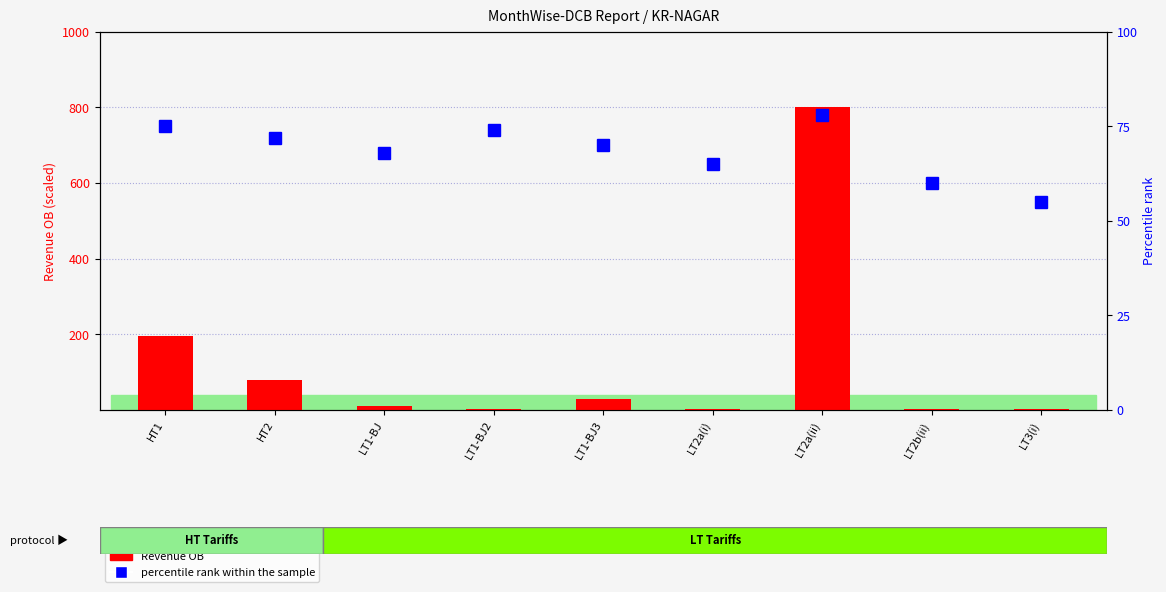

How many groups of bars are there?

9